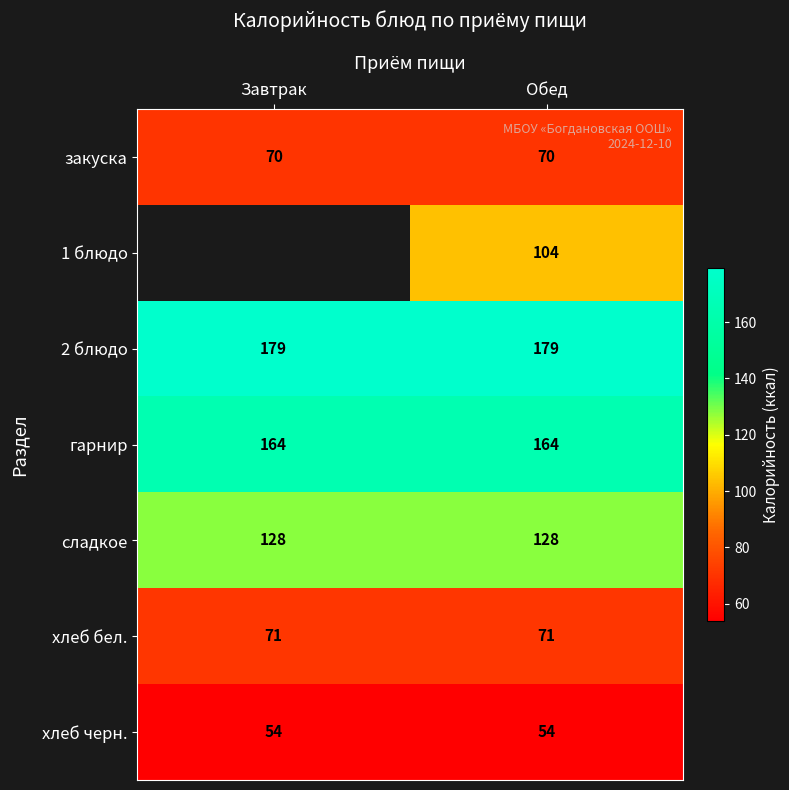

How many distinct data groups are displayed?

7